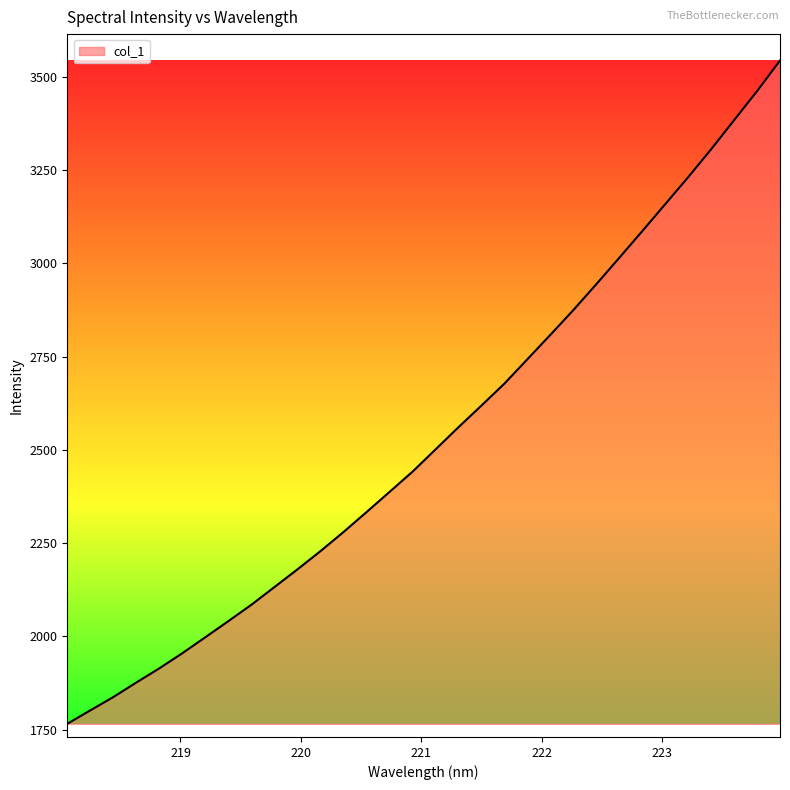

What is the minimum value shown in the chart?

1765.5